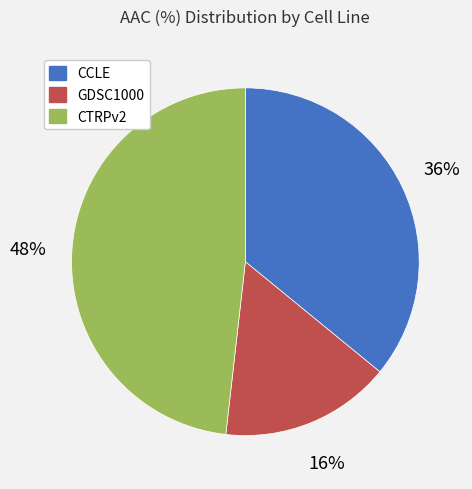

Combined, do CCLE and GDSC1000 account for over 50%?

Yes